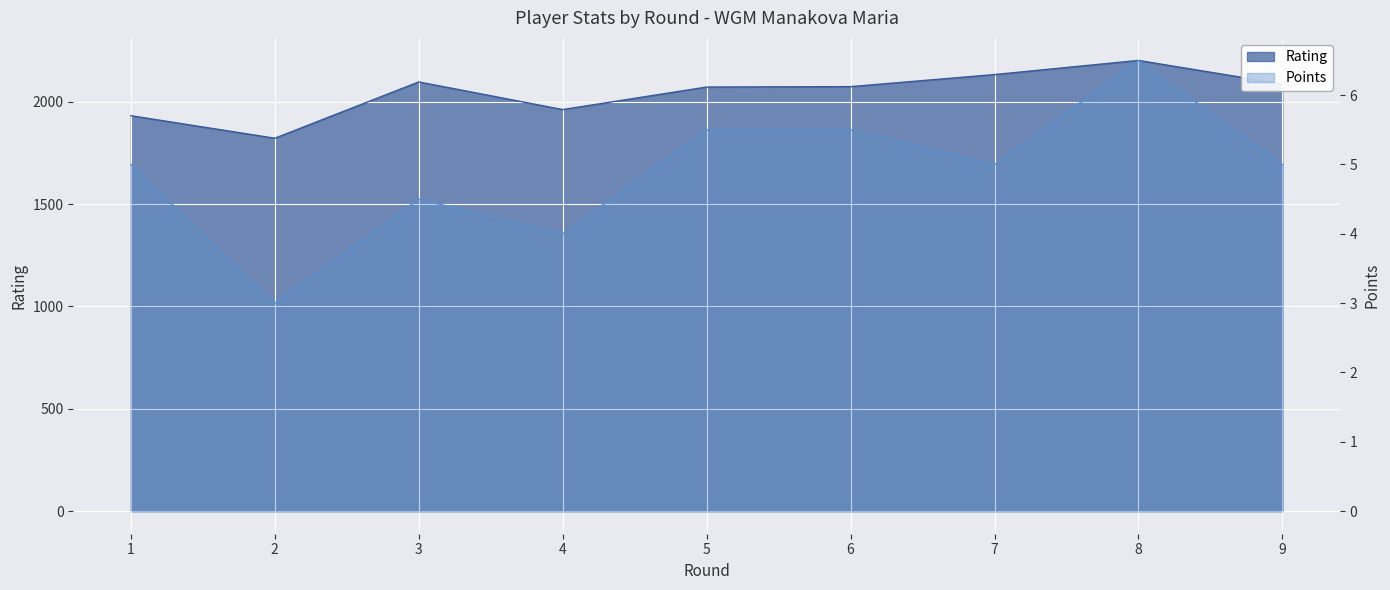

What is the total value across all series at 7?

2138.0